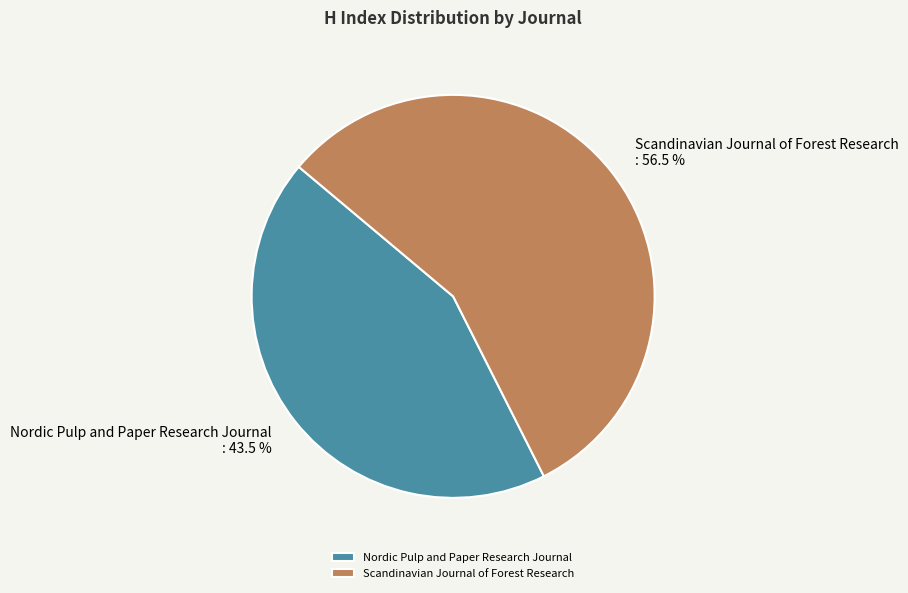

The Nordic Pulp and Paper Research Journal slice represents 51% of the pie. True or false?

False